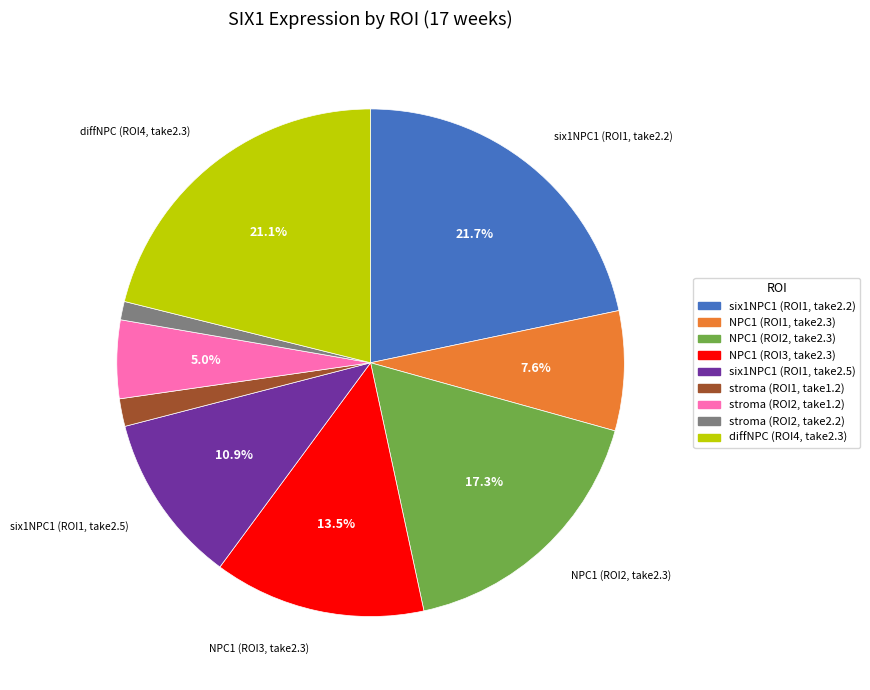

Is there a majority slice in this chart?

No